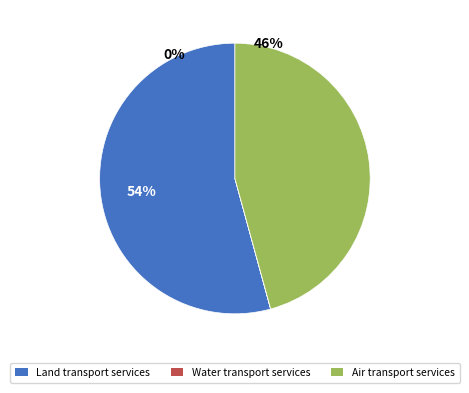

Which slice is the smallest?

Water transport services